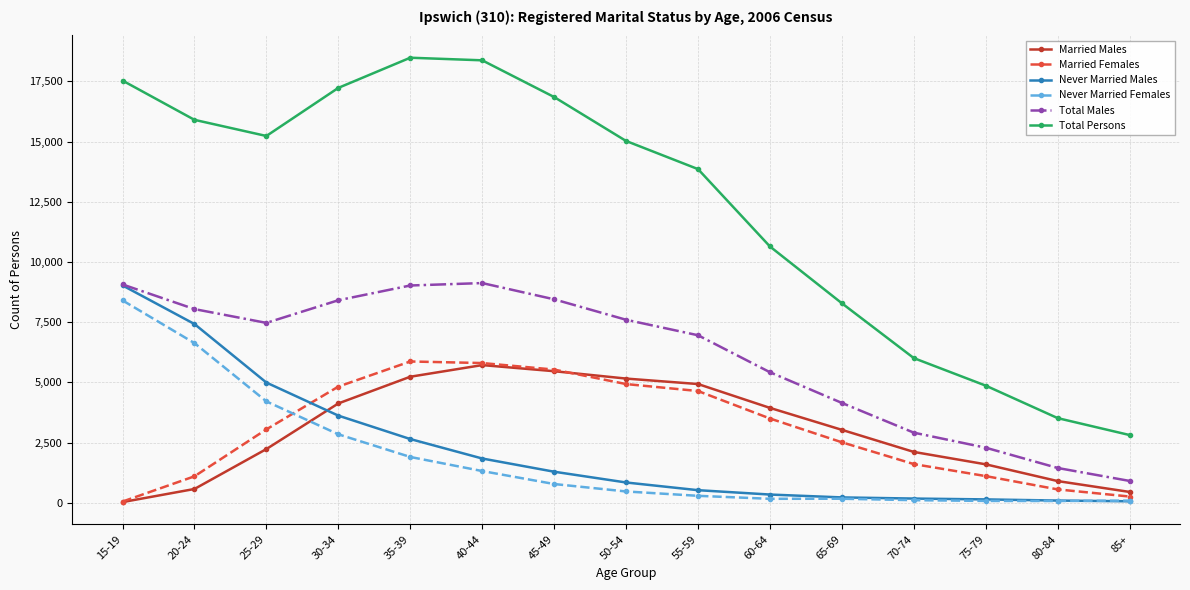

What is the minimum value for Never Married Females?

74